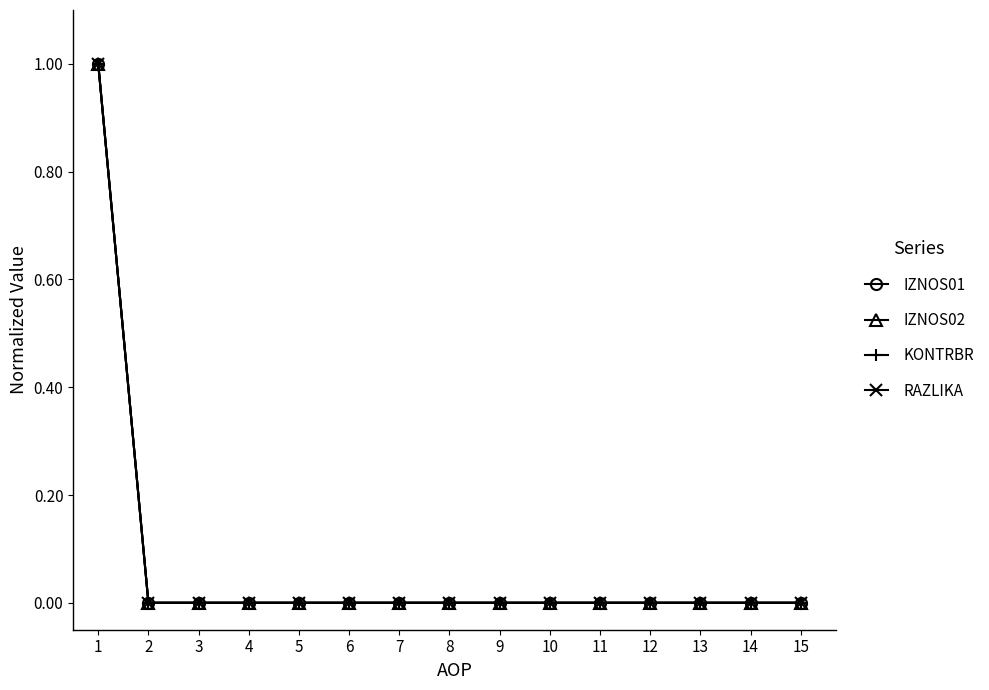

True or false: IZNOS01 and IZNOS02 intersect in this chart.

False